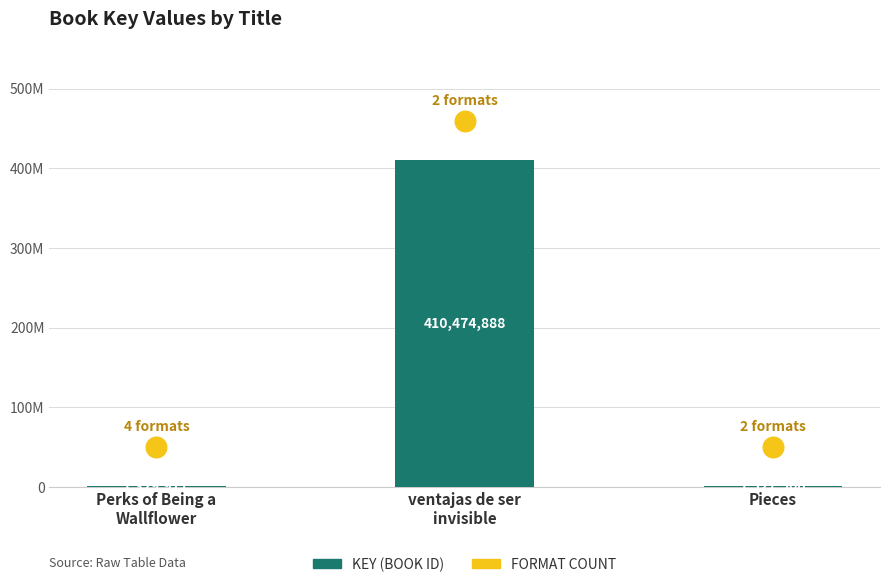

Which series has the largest Y range (max minus min)?

Key (ID)